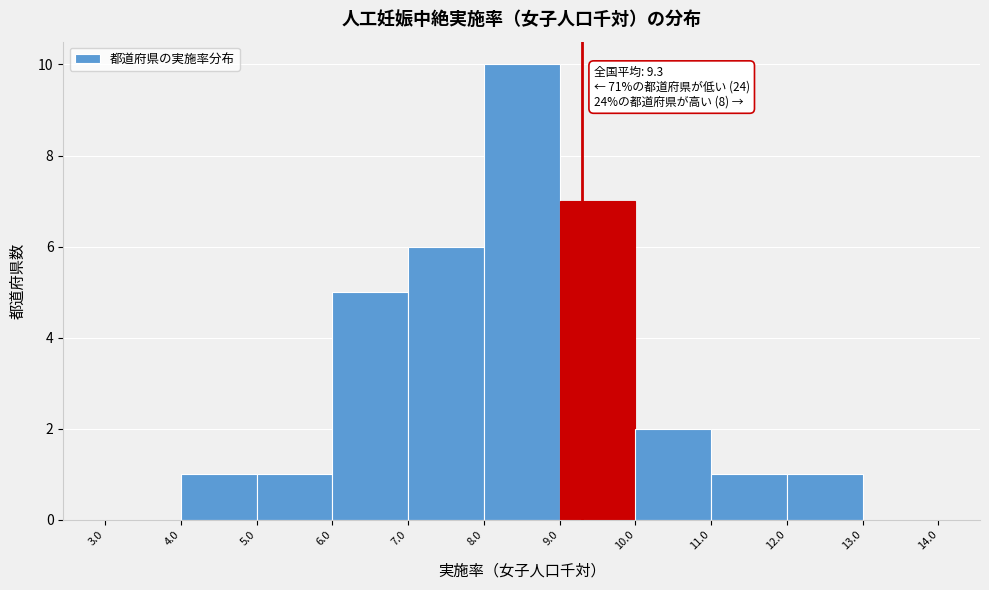

Over which range of the x-axis is the bar tallest?

8.0 to 9.0